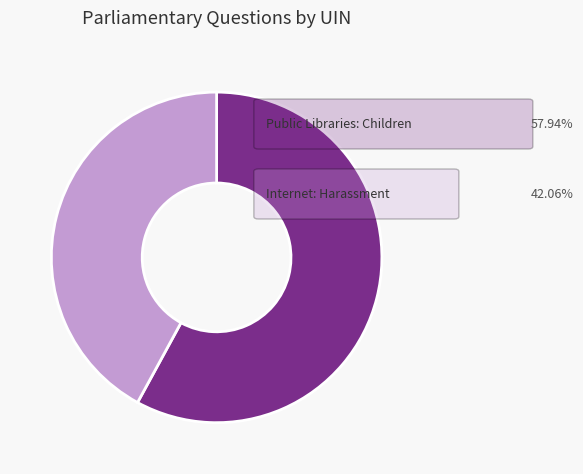

Is there a majority slice in this chart?

Yes